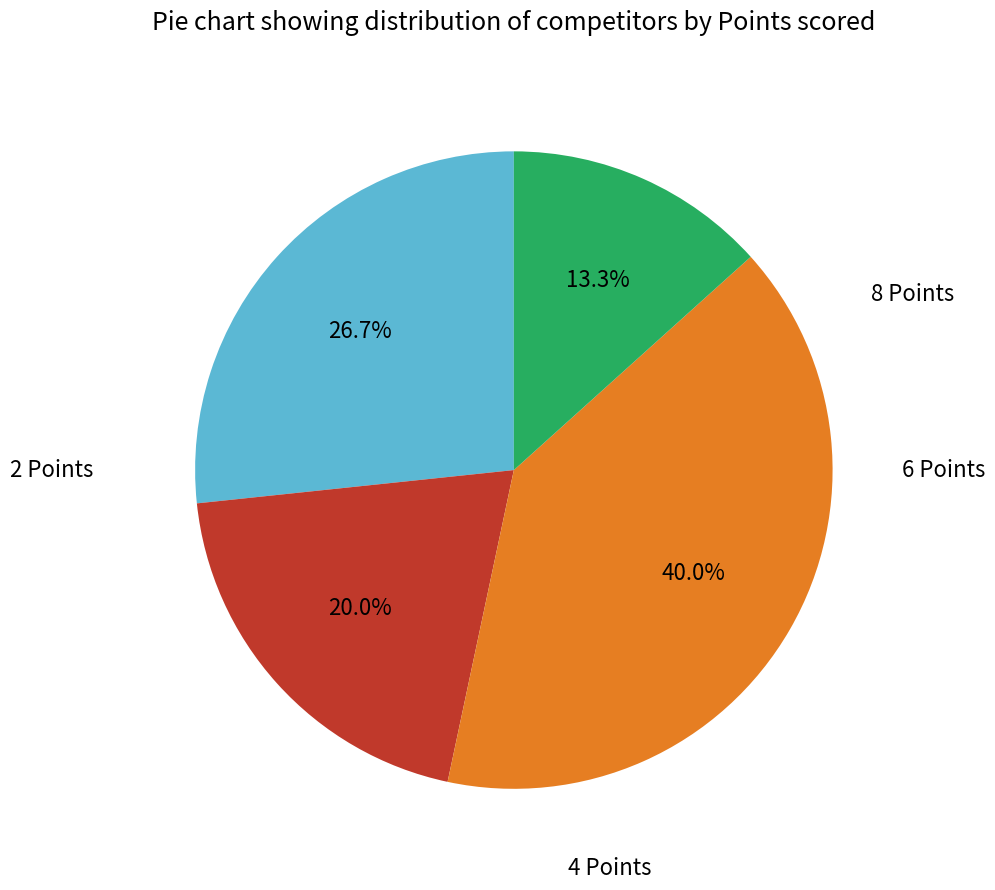

Is there a majority slice in this chart?

No